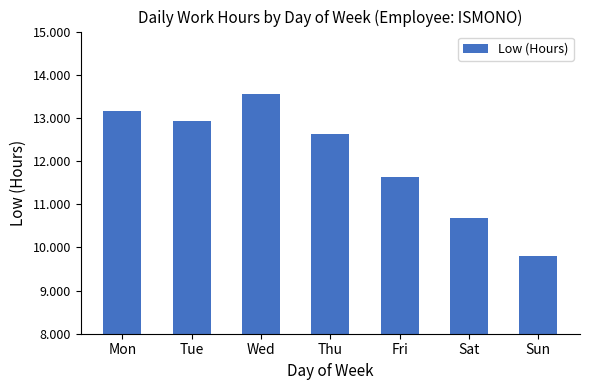

What is the change in value from Tue to Sun?

-3.1